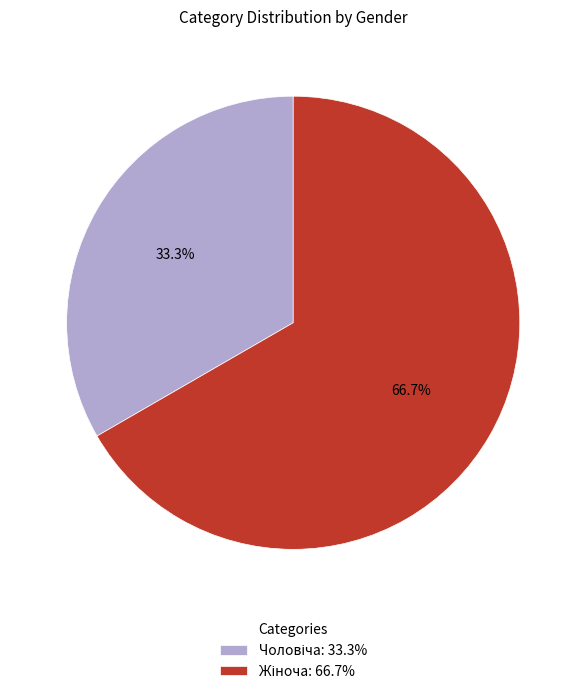

How many segments does this pie chart have?

2